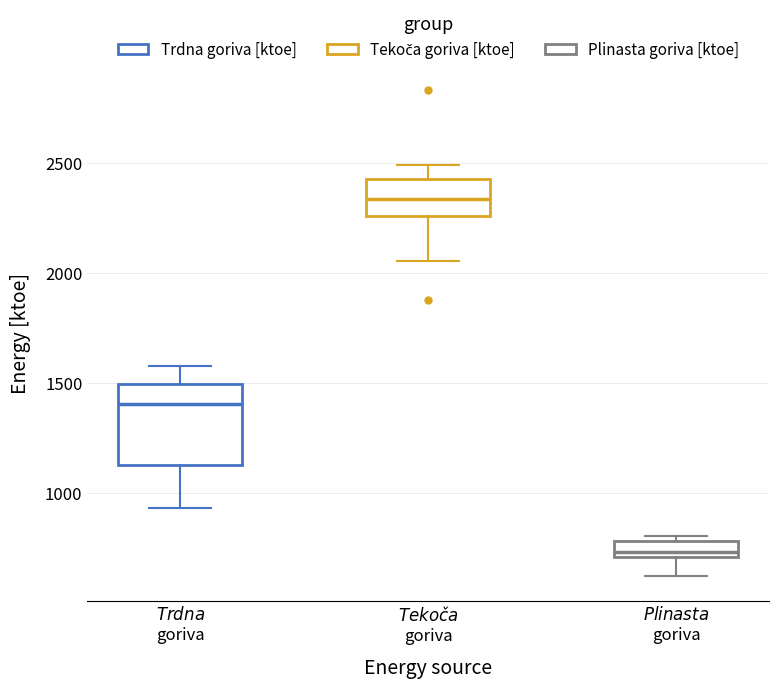

Comparing the boxes themselves (not the whiskers), which one is the tallest?

$\it{Trdna}$ goriva